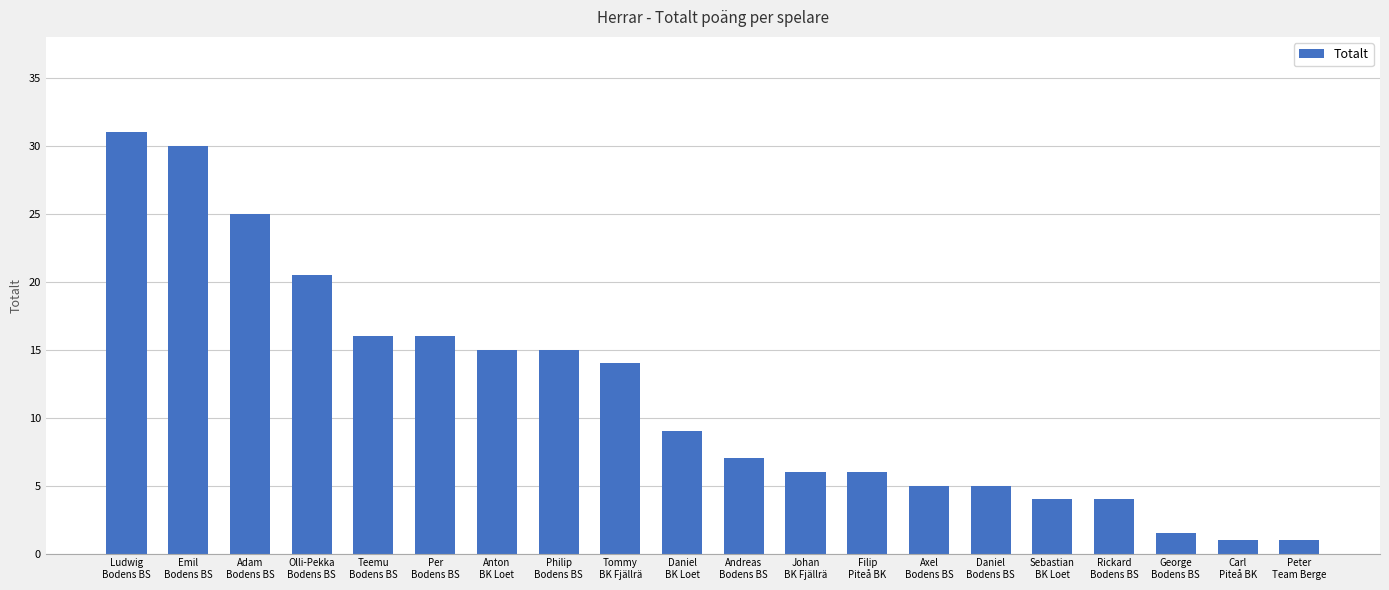

What position from the left is Teemu
Bodens BS?

5